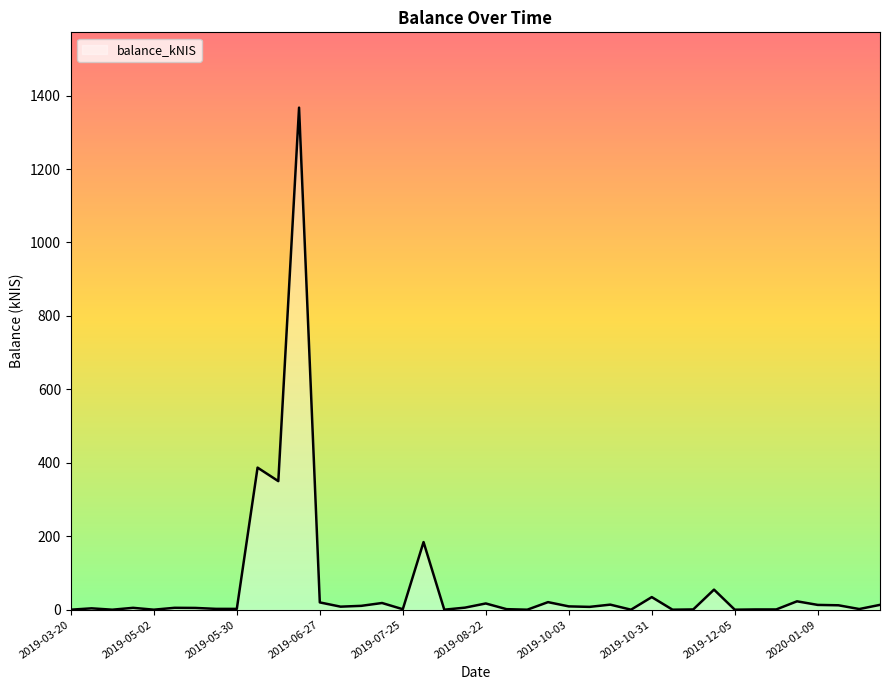

What is the difference between the maximum and minimum values?

1367.2